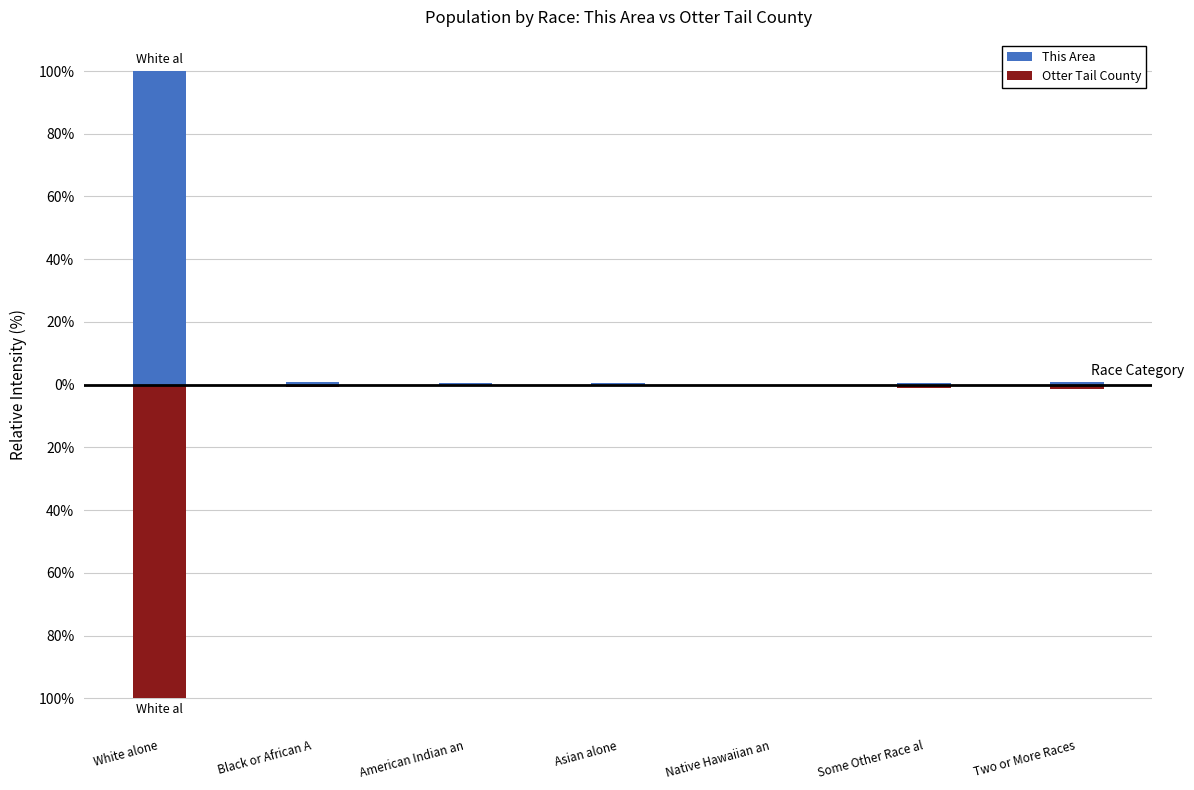

At how many categories does at least one series exceed -77?

7